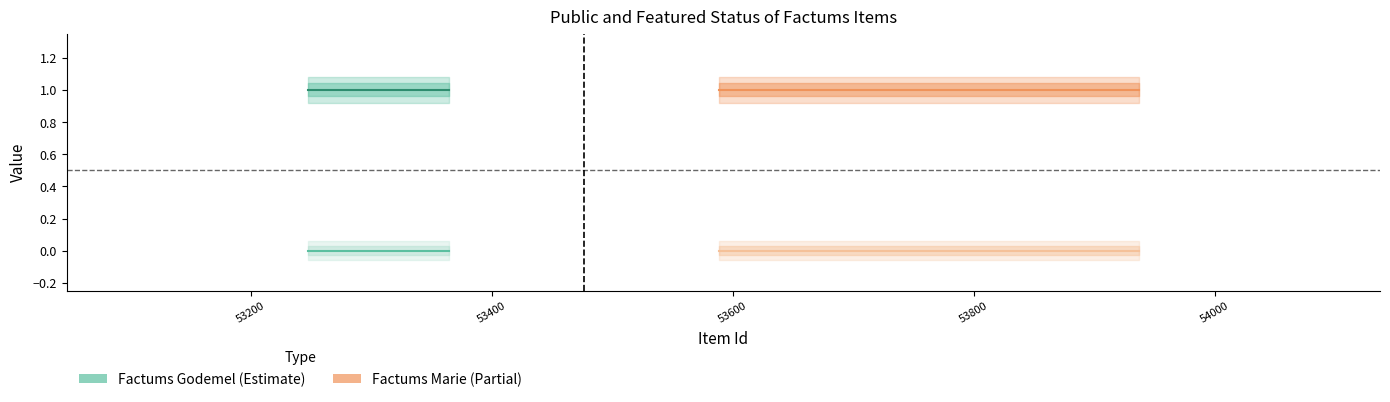

What is the difference between the highest and lowest values at 3?

1